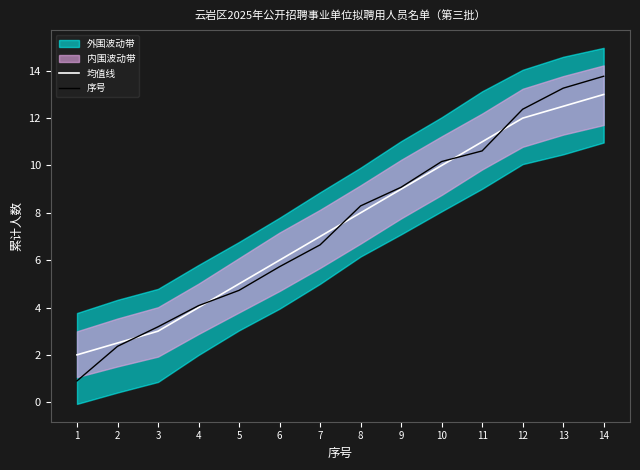

Rank the categories by 序号 value from highest to lowest.

14, 13, 12, 11, 10, 9, 8, 7, 6, 5, 4, 3, 2, 1